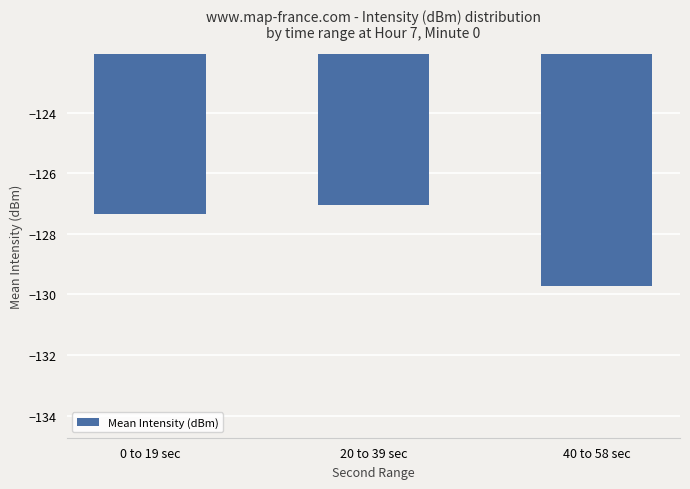

Reading right to left, extract all data points from this chart.

-129.7	-127.0	-127.4